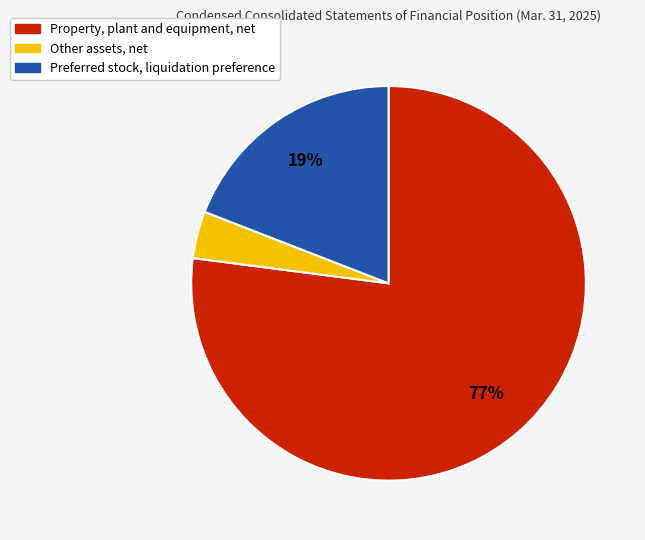

What is the smallest slice in the pie chart?

Other assets, net